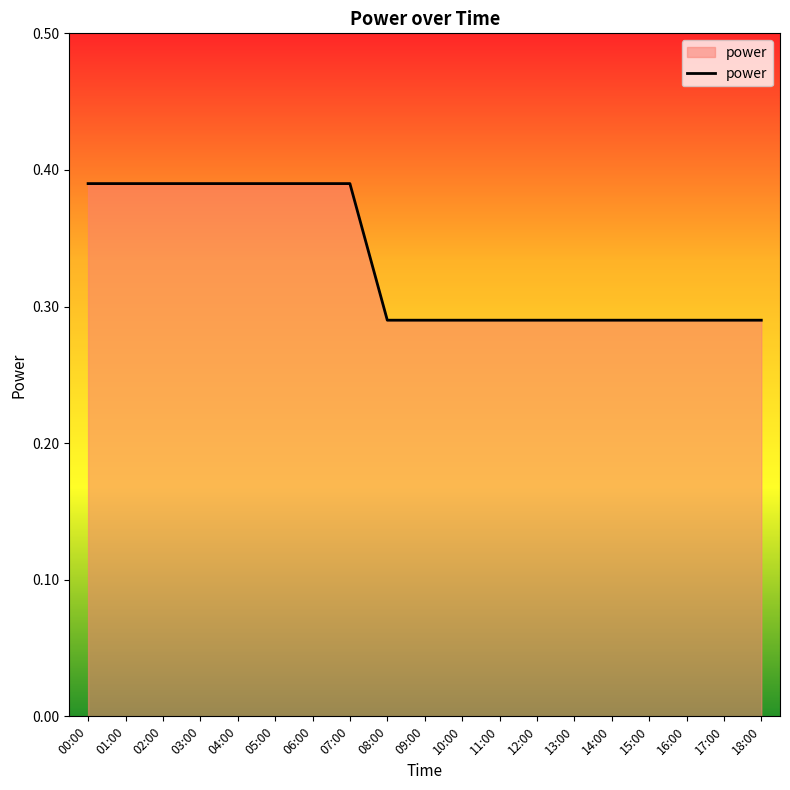

Between 06:00 and 18:00, which is larger?

06:00